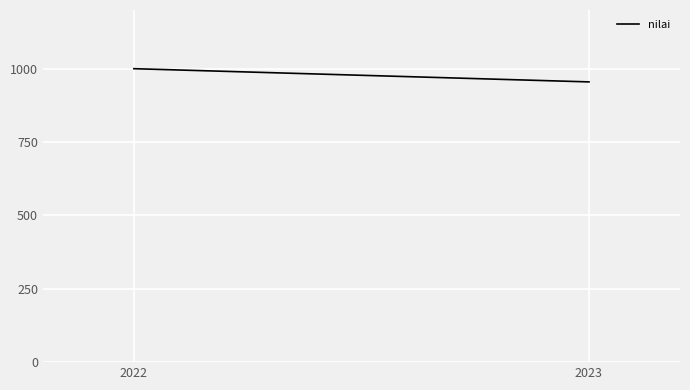

Does the chart display data point markers on the line(s)?

No